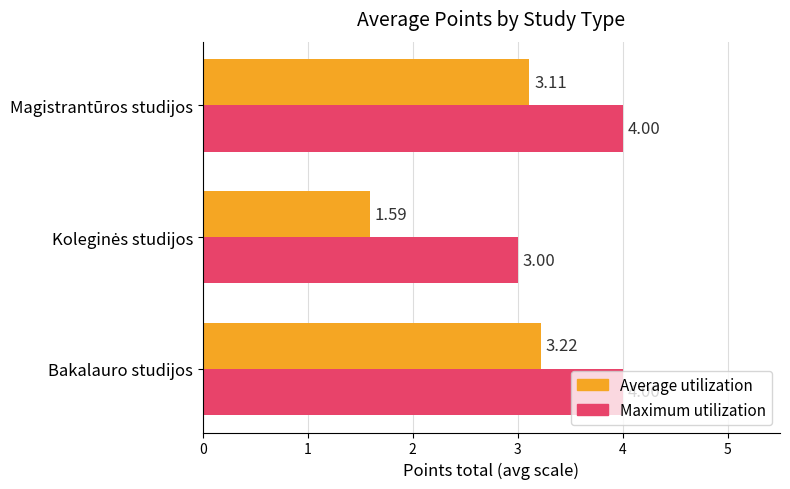

Rank the series at Magistrantūros studijos from highest to lowest value.

Maximum utilization, Average utilization